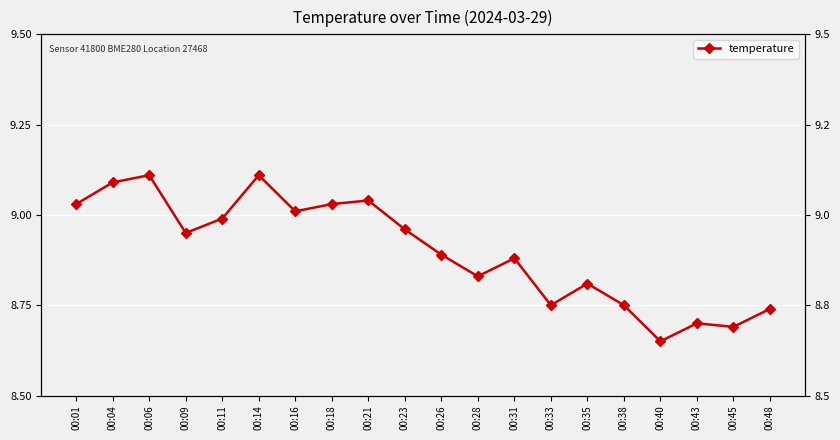

Rank the categories by value from highest to lowest.

00:06, 00:14, 00:04, 00:21, 00:01, 00:18, 00:16, 00:11, 00:23, 00:09, 00:26, 00:31, 00:28, 00:35, 00:33, 00:38, 00:48, 00:43, 00:45, 00:40